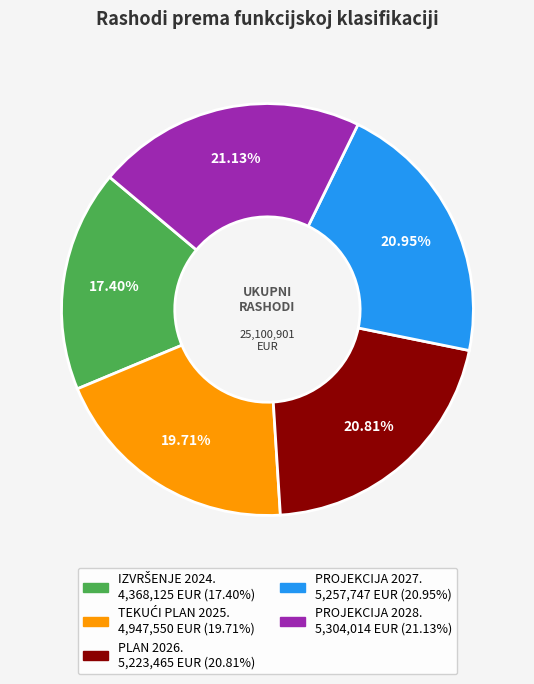

Is the sum of PROJEKCIJA 2028. and PLAN 2026. greater than half?

No